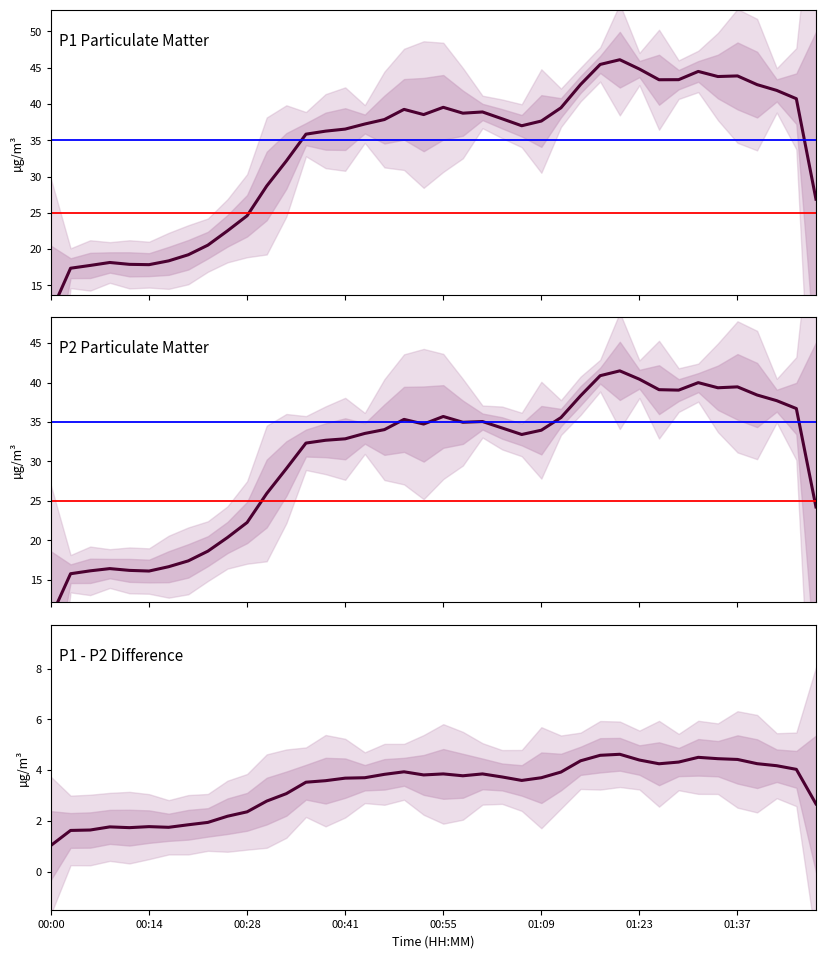

Rank the series by their maximum value, from lowest to highest.

P1 - P2 Difference, P2 Particulate Matter, P1 Particulate Matter